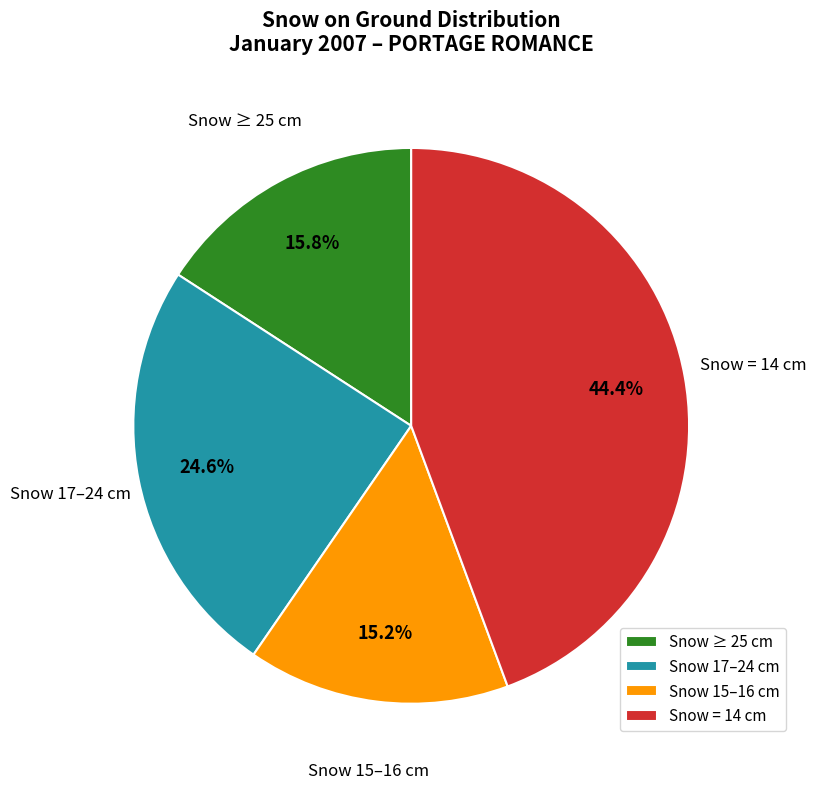

Which category has the biggest portion of the pie?

Snow = 14 cm